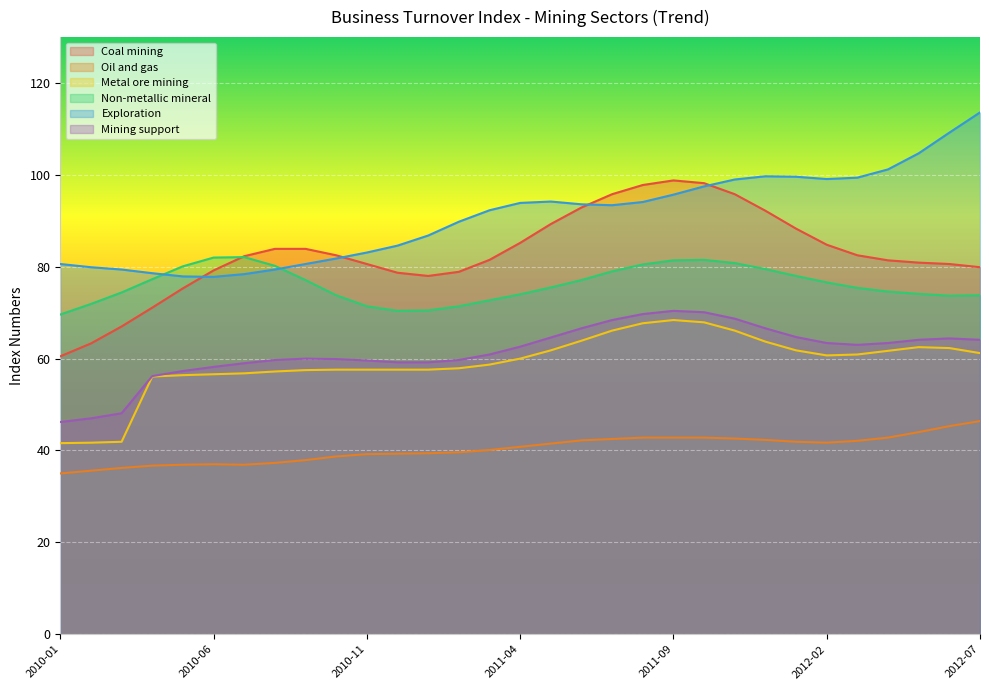

What is the sum of all Coal mining values?

2571.1